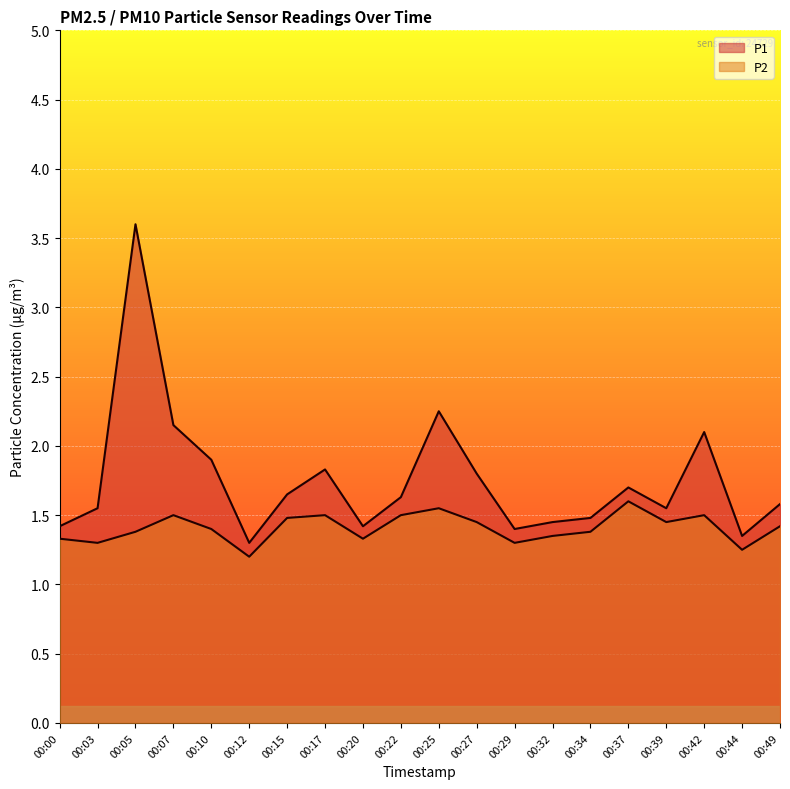

What is the difference between the highest and lowest values at 00:32?

0.1